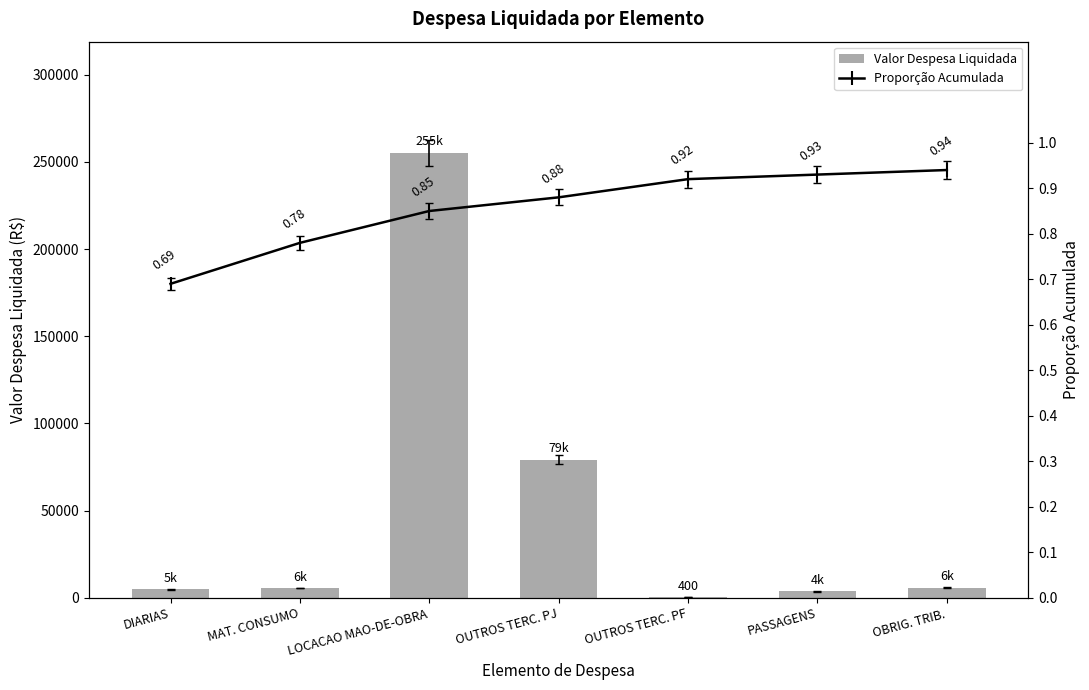

Where is Proporção Acumulada nearest to the value 0?

DIARIAS